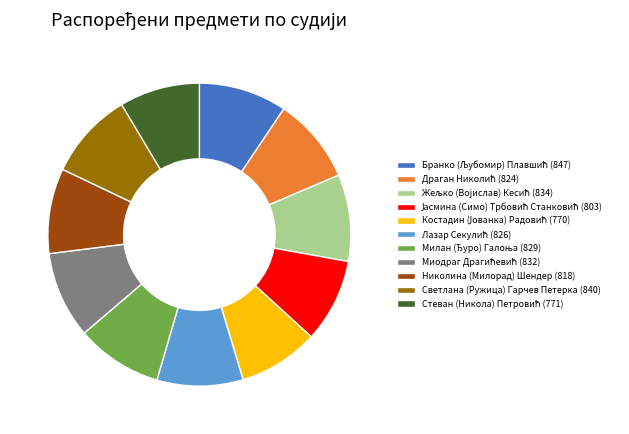

Does Светлана (Ружица) Гарчев Петерка (840) represent more than half of the total?

No